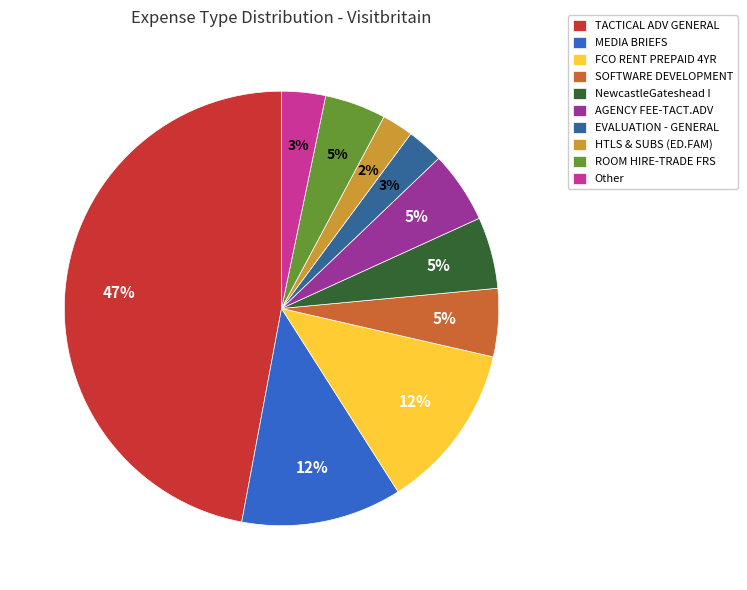

Count the number of slices in the pie.

10